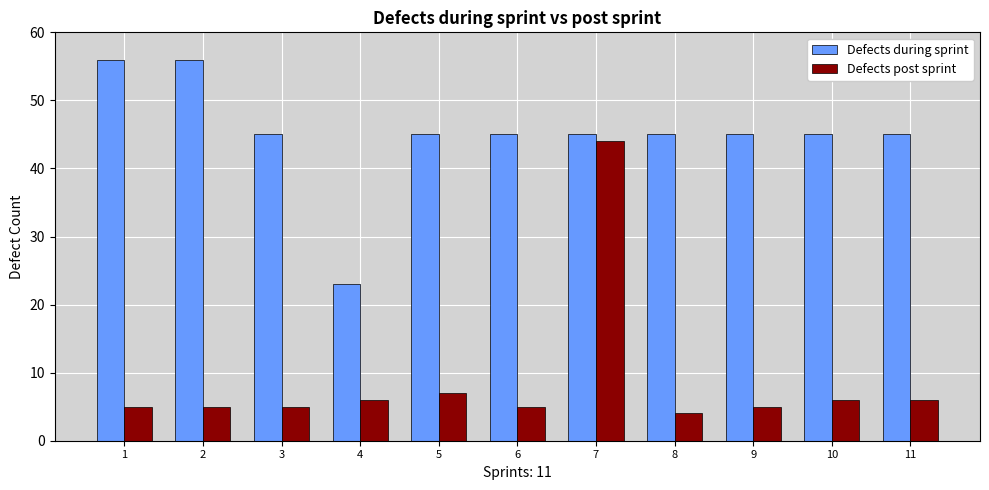

What are all the series names shown in the legend?

Defects during sprint, Defects post sprint